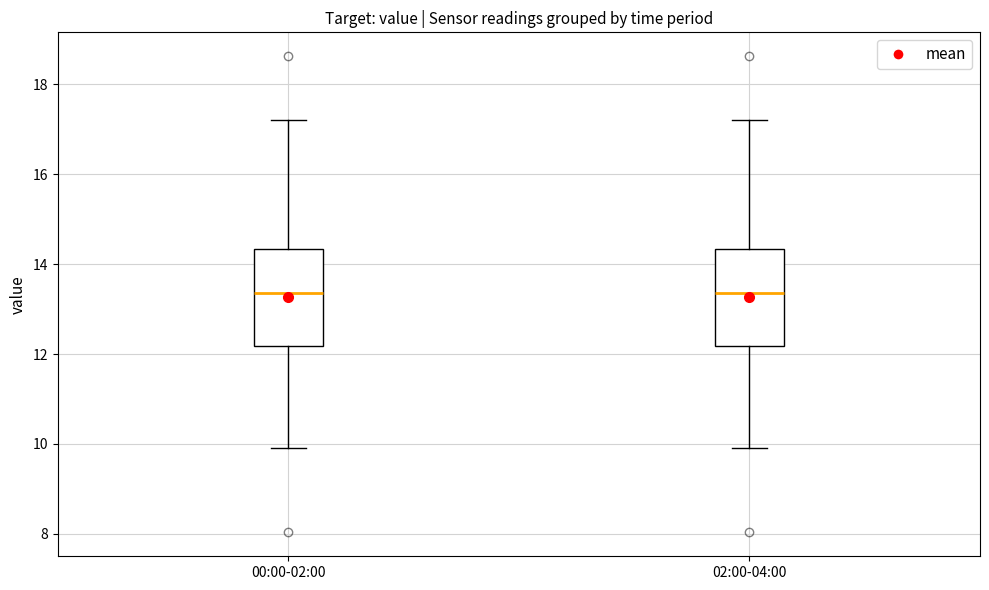

Reading left to right, transcribe this box plot: for each box, give where its median line is, the range the box spans, and where its two whiskers end, as read against the y-axis. The values are not printed on the chart, so give them approximately, as read against the axis.

00:00-02:00: median 13.4, box 12.2 to 14.4, whiskers 10.0 to 17.2
02:00-04:00: median 13.4, box 12.2 to 14.4, whiskers 10.0 to 17.2